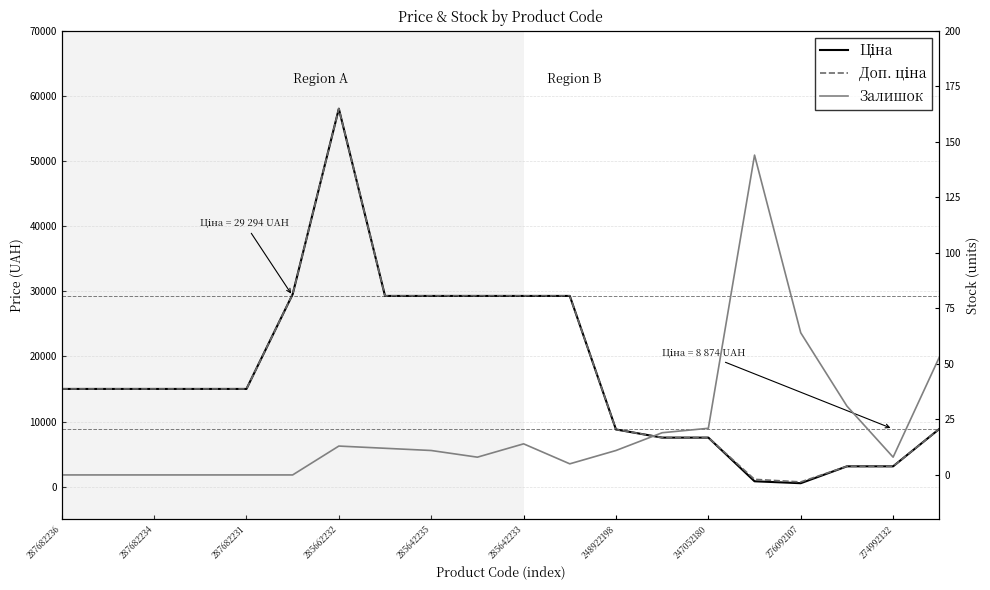

How many interior local peaks does the Залишок series have?

3